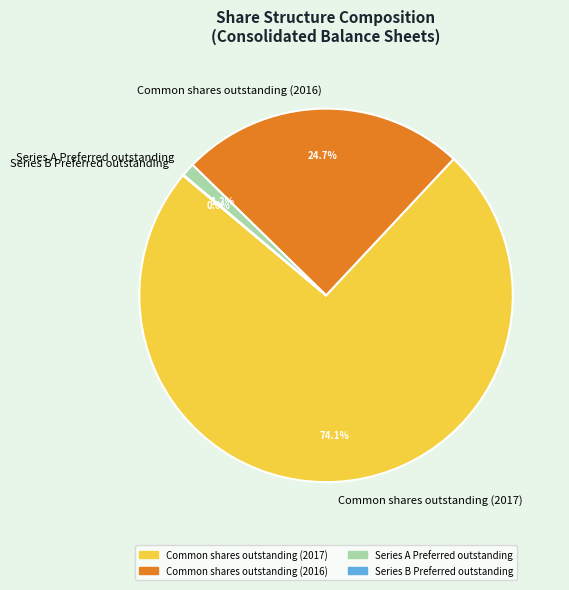

What portion of the pie excludes Series A Preferred outstanding?

98.8%